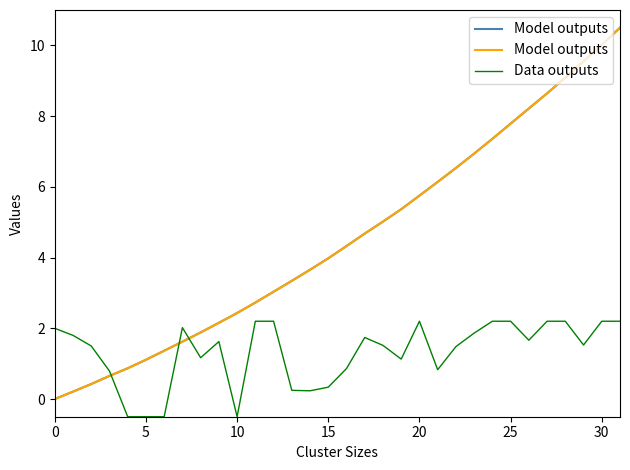

What is the difference between the highest and lowest values at 31?

8.3